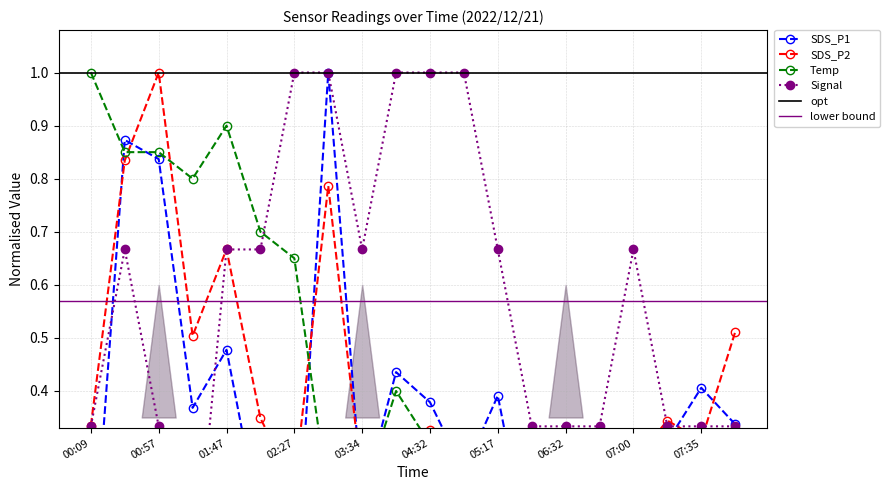

At which label is Signal closest to 0?

01:17